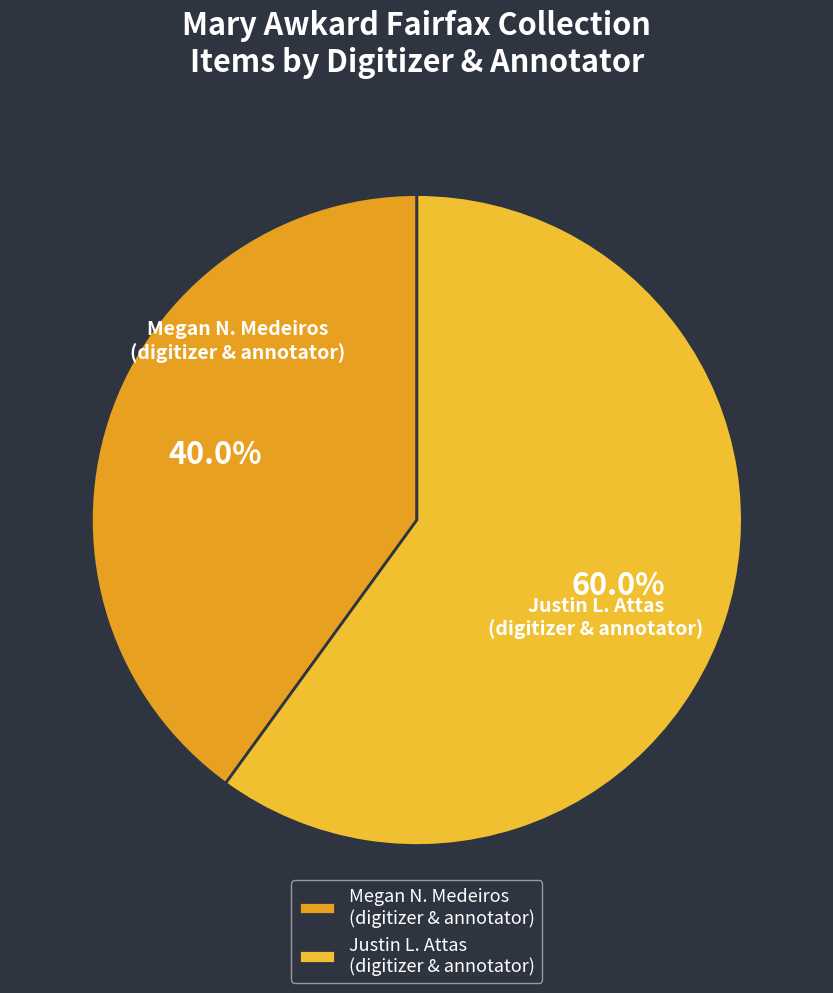

What is the smallest slice in the pie chart?

Megan N. Medeiros (digitizer & annotator)